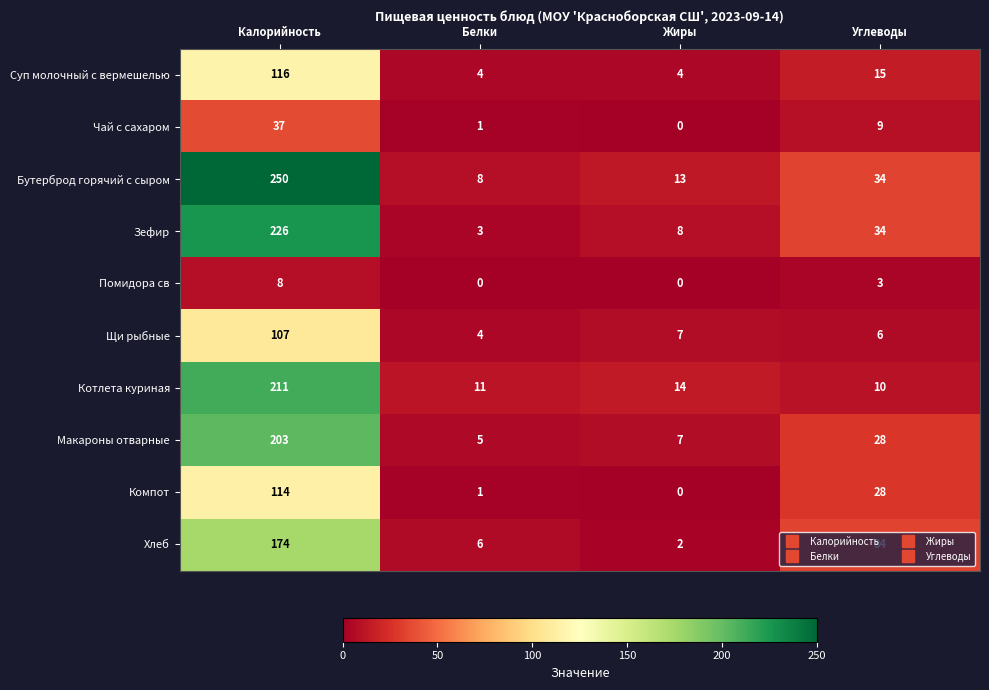

At how many categories does at least one series exceed 63?

1